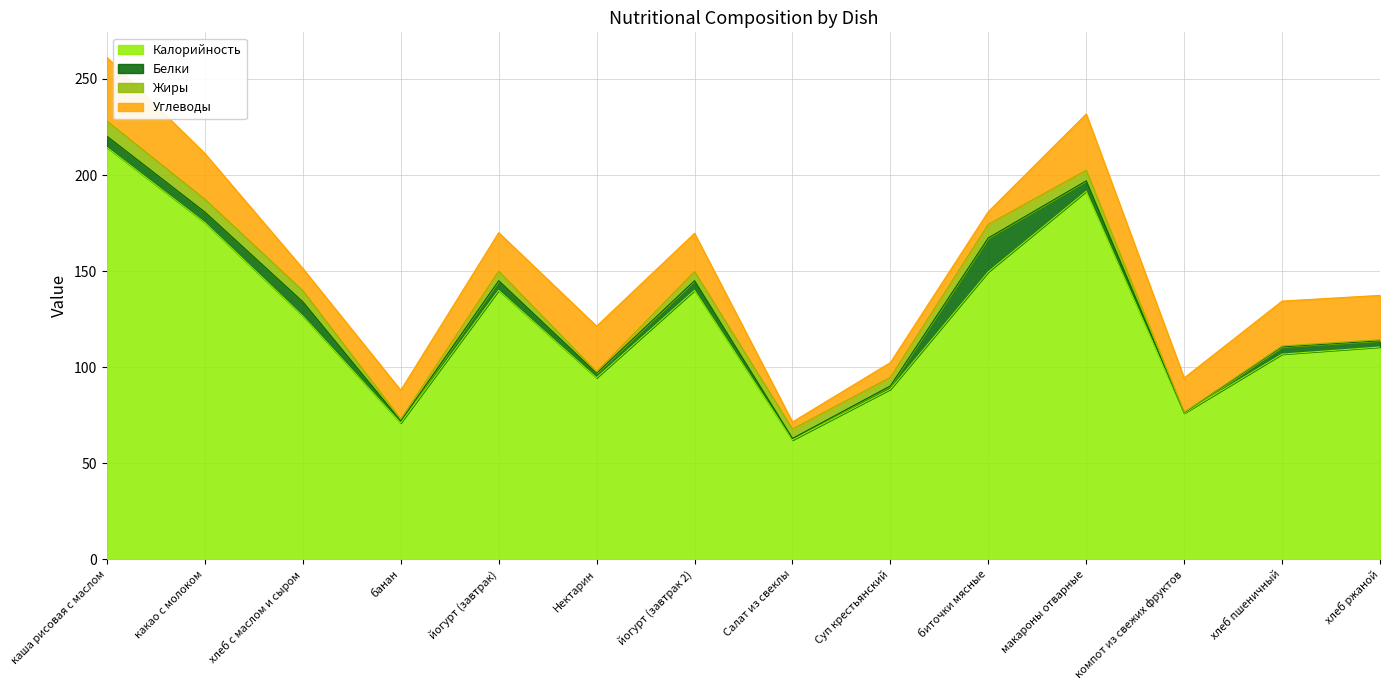

Where does the Белки series first go above 5?

каша рисовая с маслом